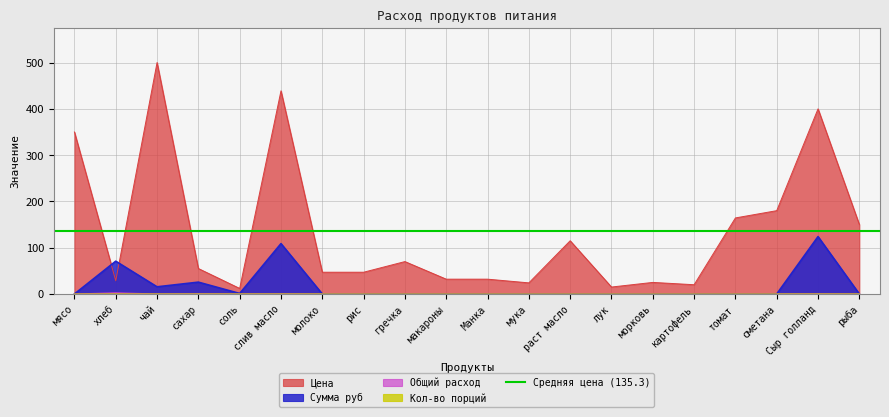

At how many categories does at least one series exceed 135?

7